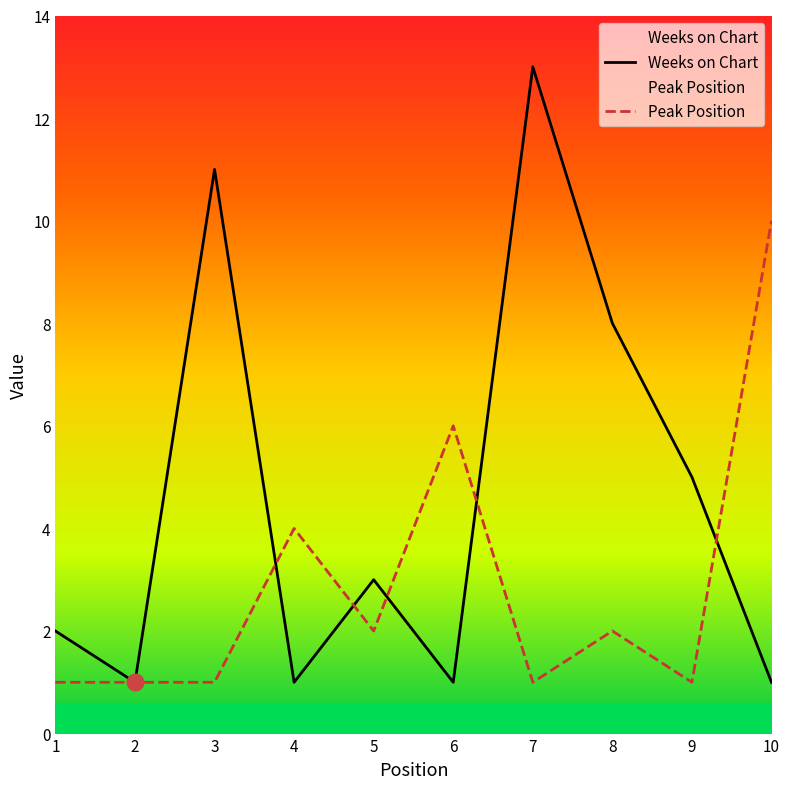

Is the value of Peak Position at 3 greater than the value of Weeks on Chart at 3?

No